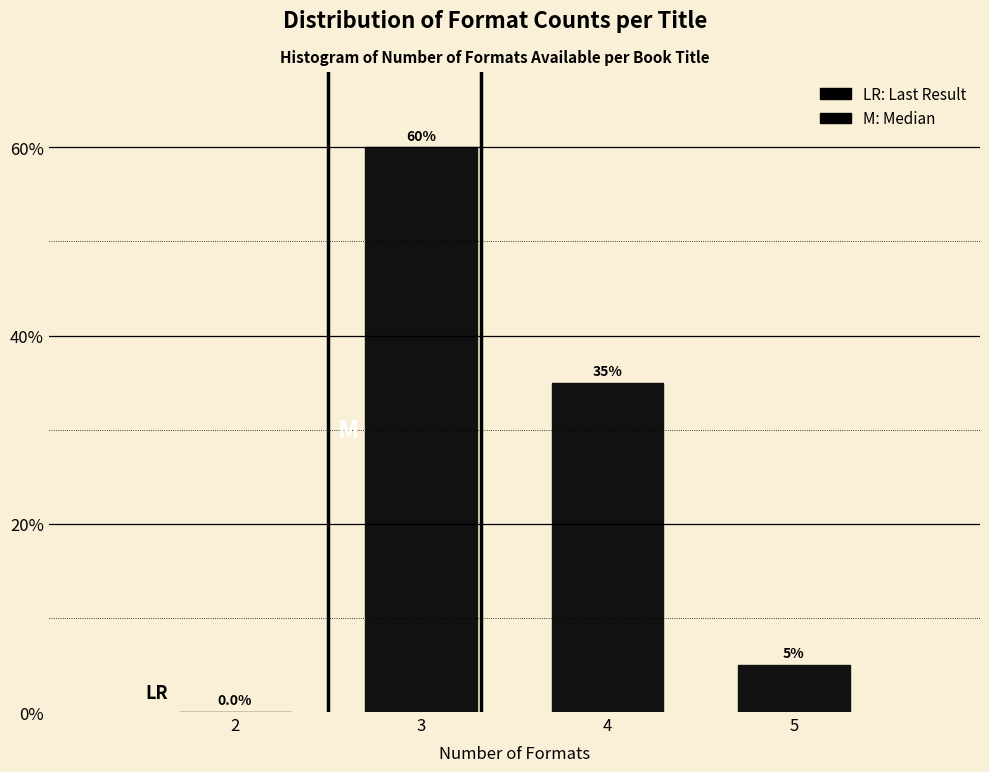

Reading left to right, extract all data points from this chart.

2=0	3=60	4=35	5=5